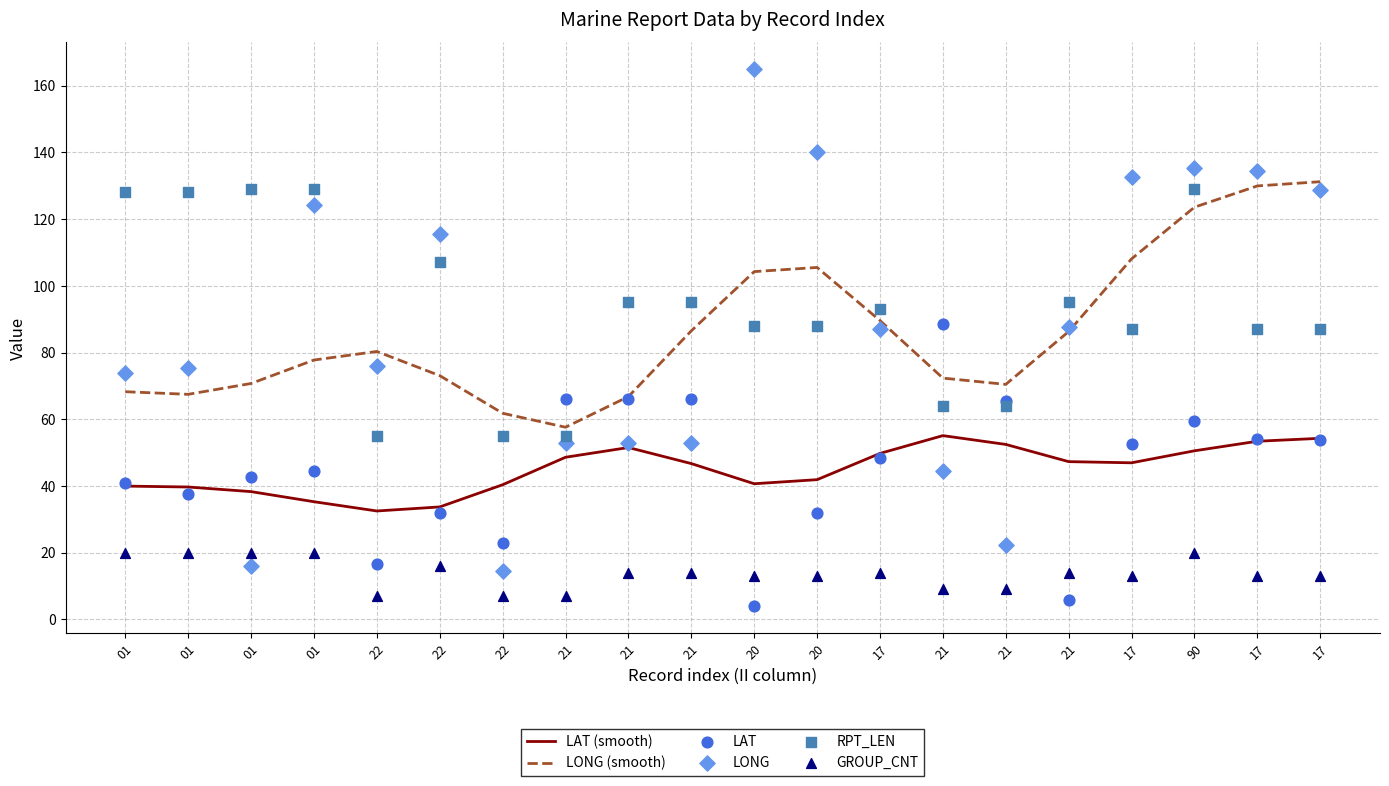

Is the value of LONG at 17 greater than the value of LAT at 01?

Yes